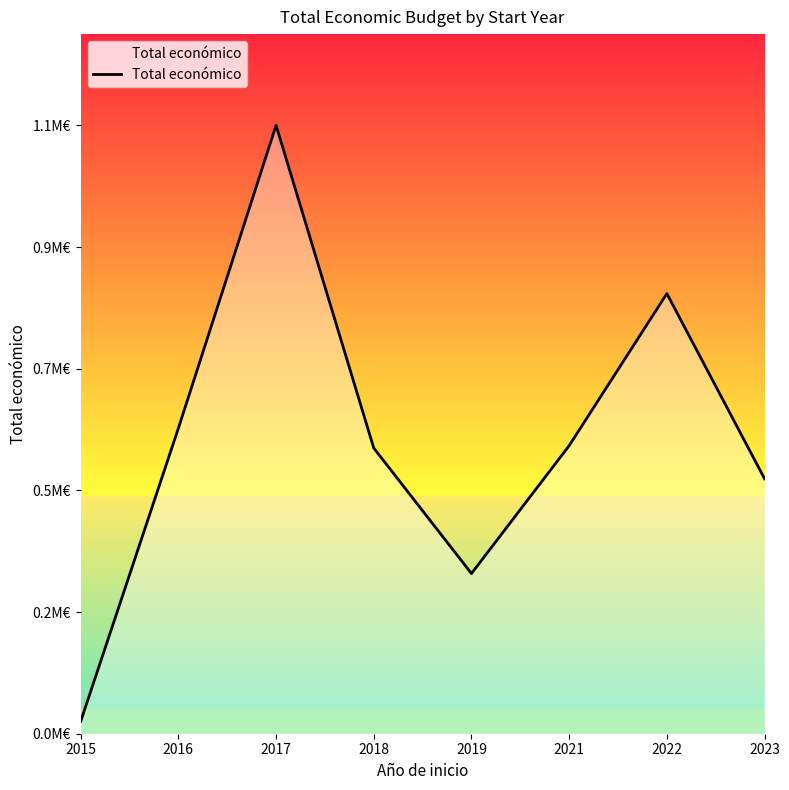

How many interior local peaks (higher than both neighbors) does the data have?

2